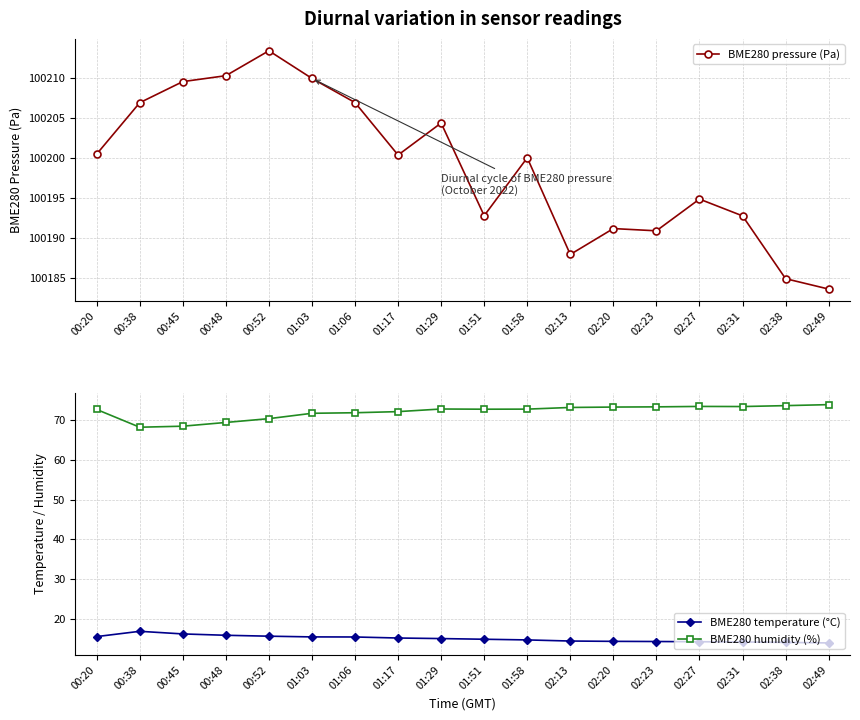

True or false: BME280 pressure (Pa) and BME280 humidity (%) intersect in this chart.

False